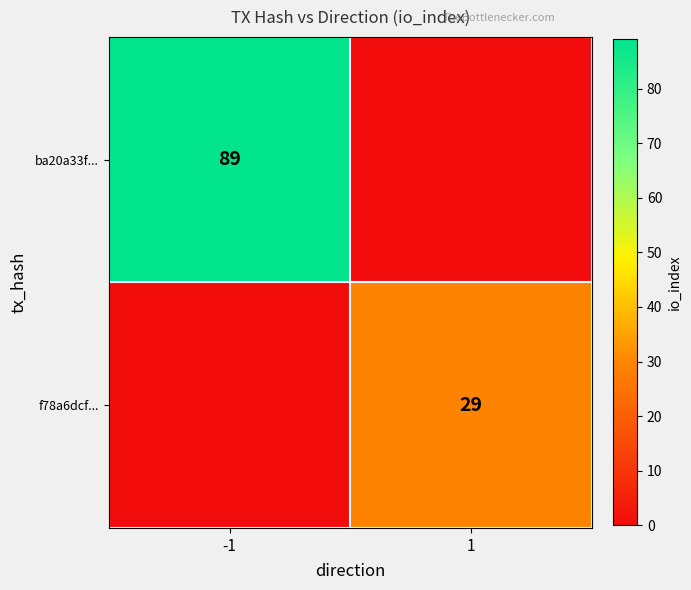

How many categories are shown in the chart?

2